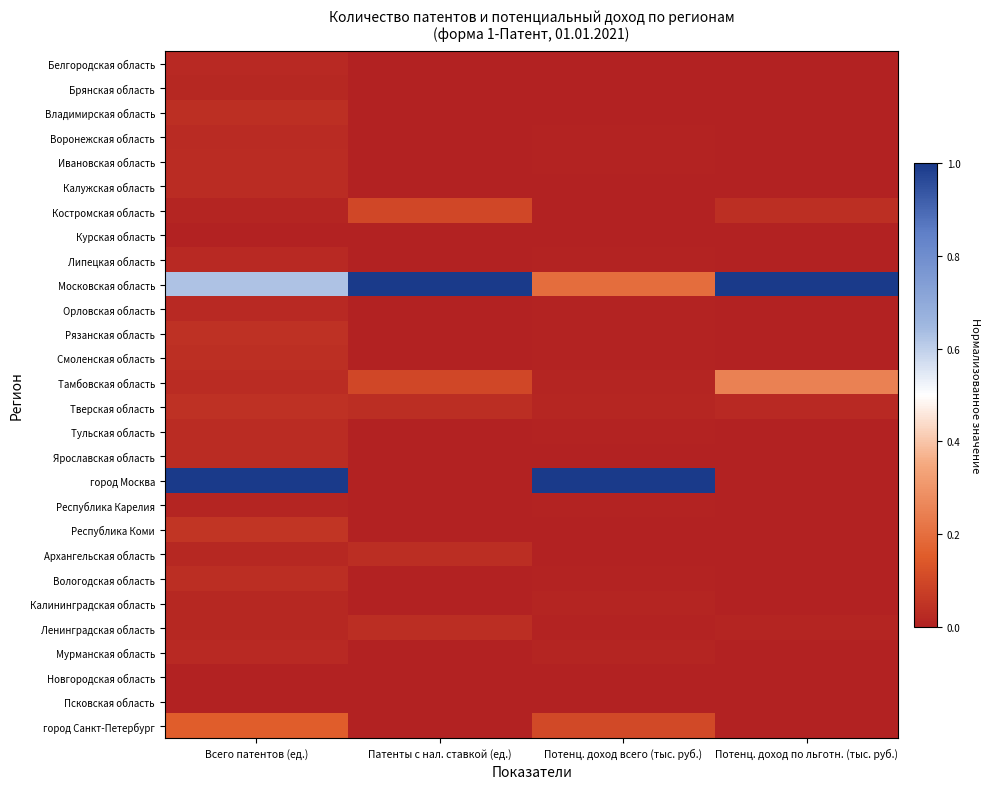

Between Всего патентов (ед.) and Патенты с нал. ставкой (ед.), which series saw the biggest shift?

город Москва